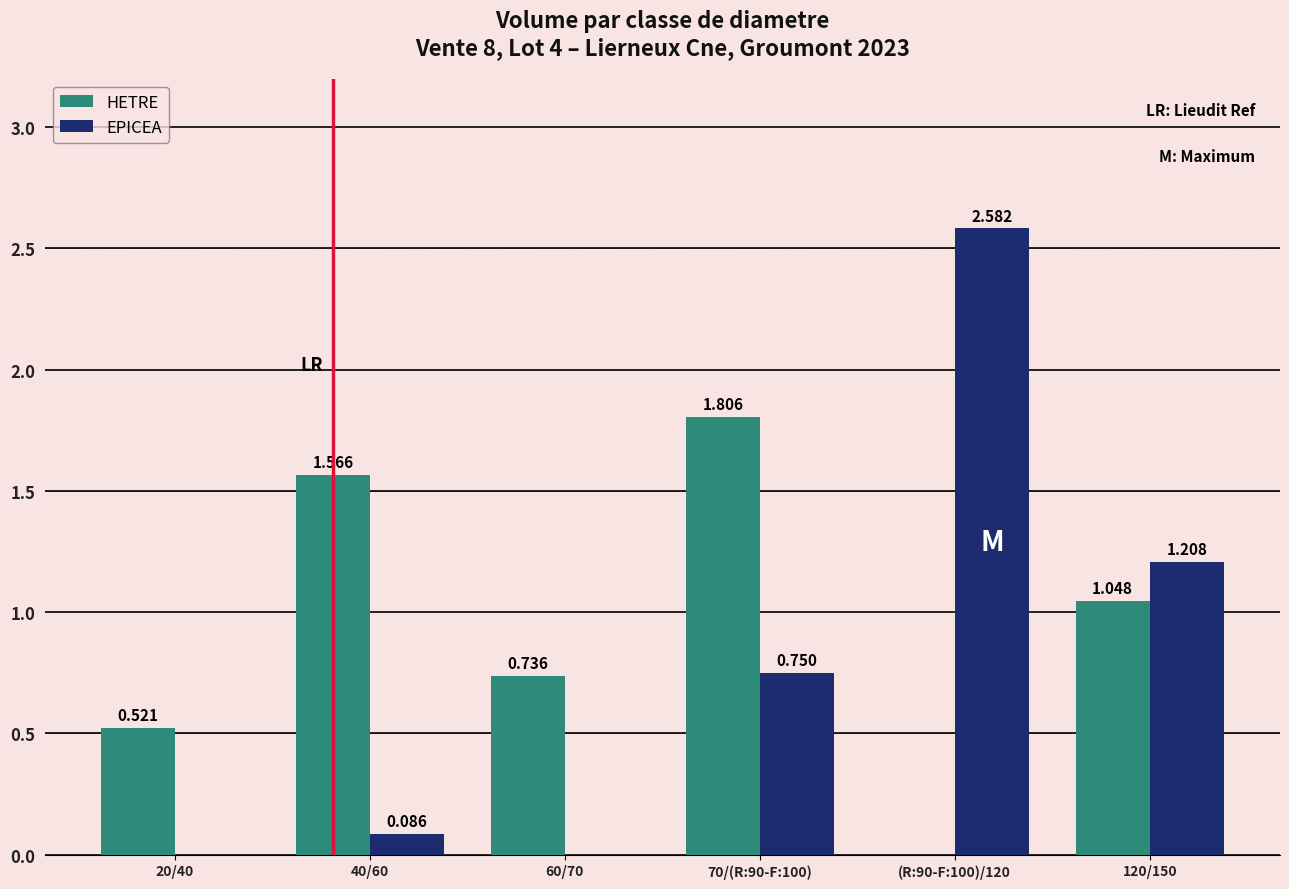

Count the number of data series in this chart.

2